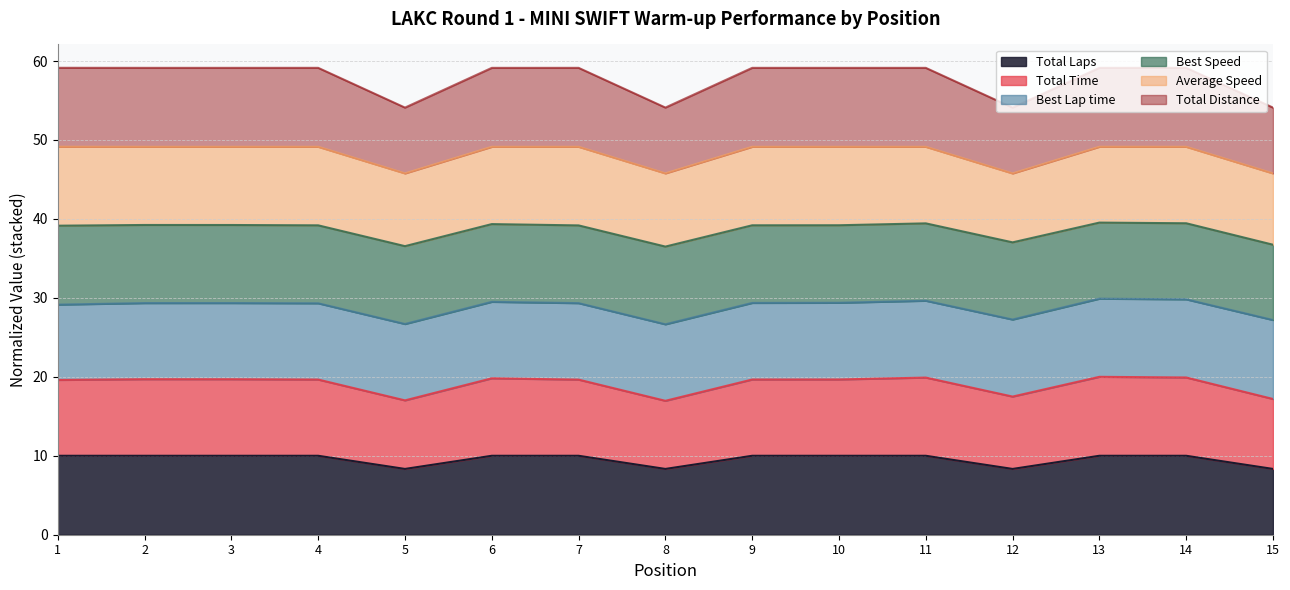

What is the maximum value shown in the chart?

59.1